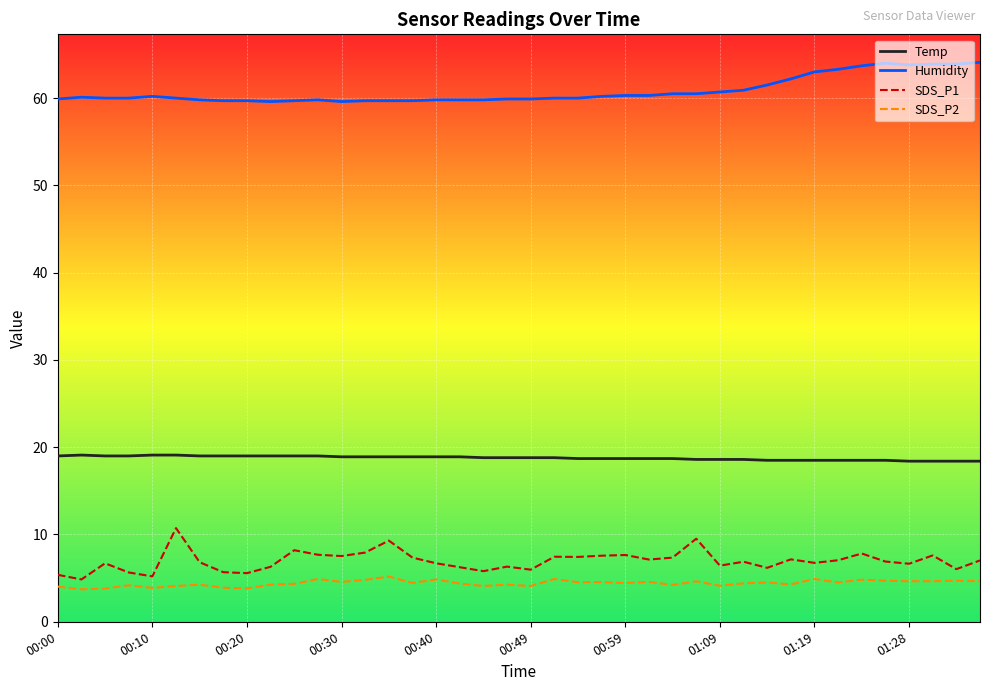

What is the difference between the maximum and minimum values in the Humidity series?

4.5